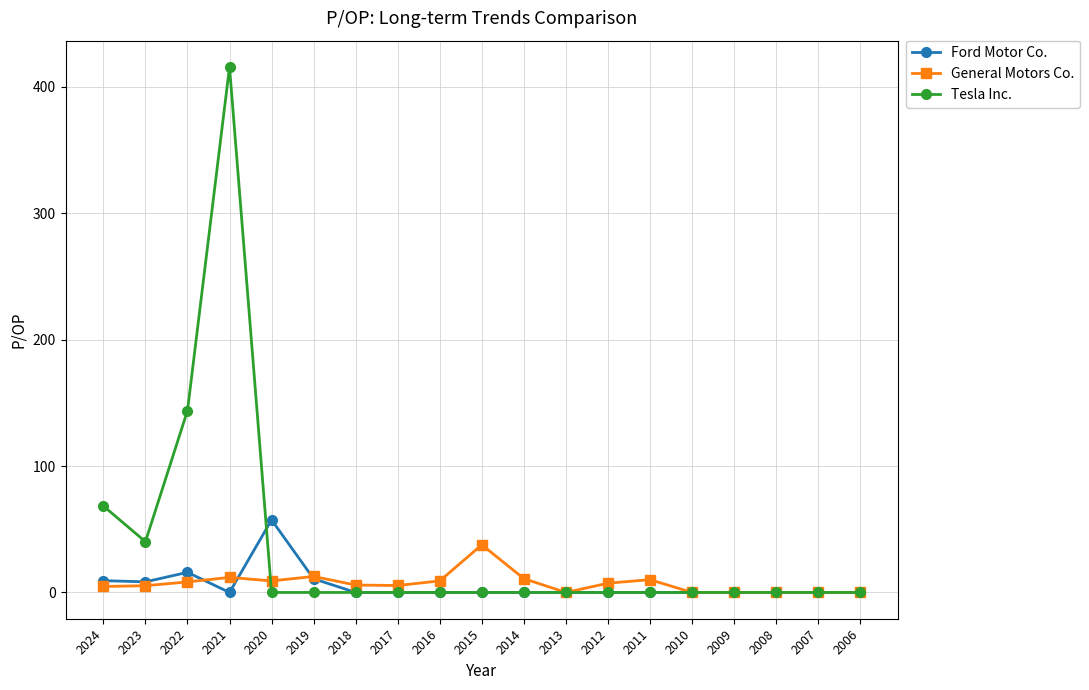

Which series has the widest spread of values?

Tesla Inc.